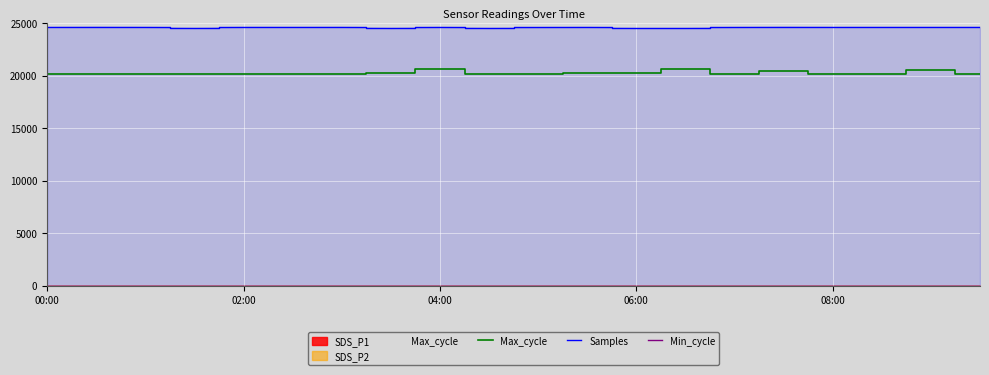

At how many categories does at least one series exceed 14732?

20